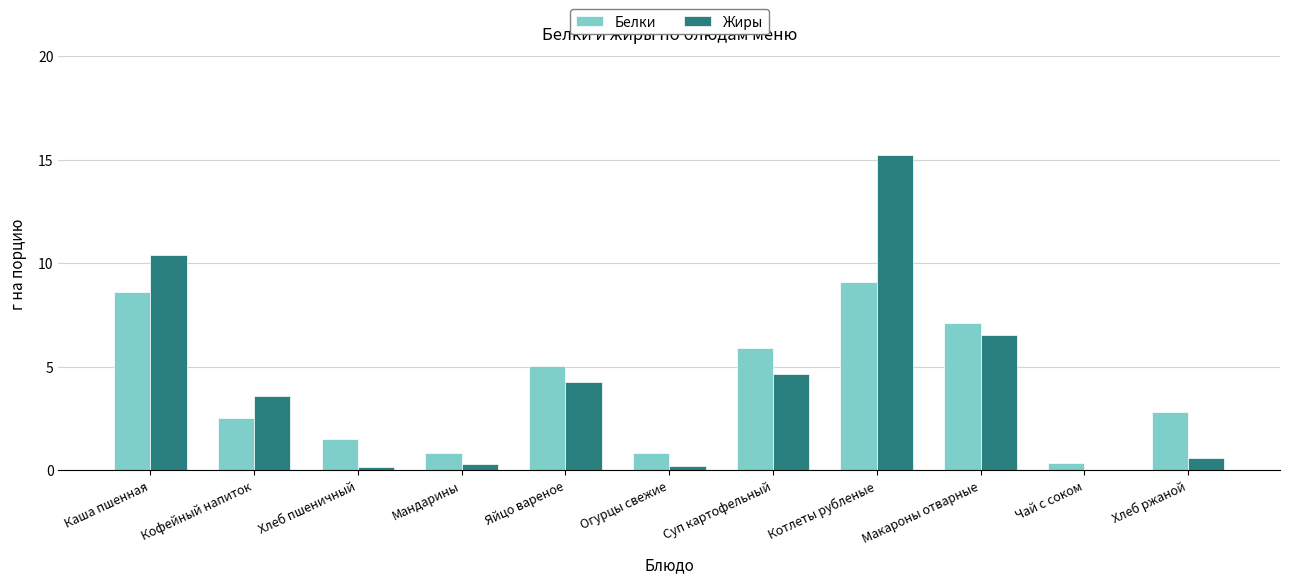

How many groups of bars are there?

11